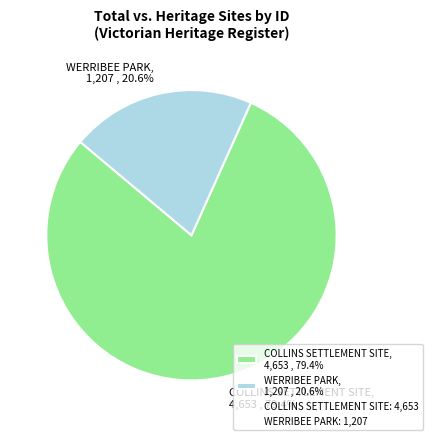

To the nearest percent, what is the difference between the largest and smallest slice percentages?

59%